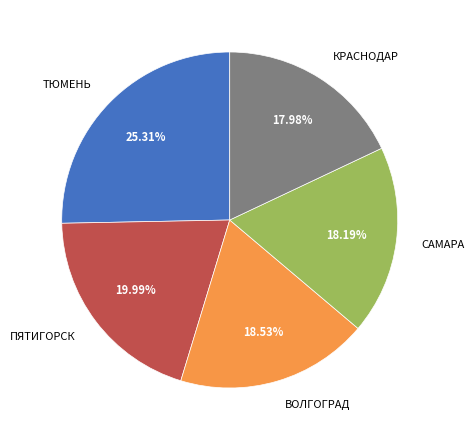

Approximately how many times larger is the value at ТЮМЕНЬ compared to САМАРА?

1.4